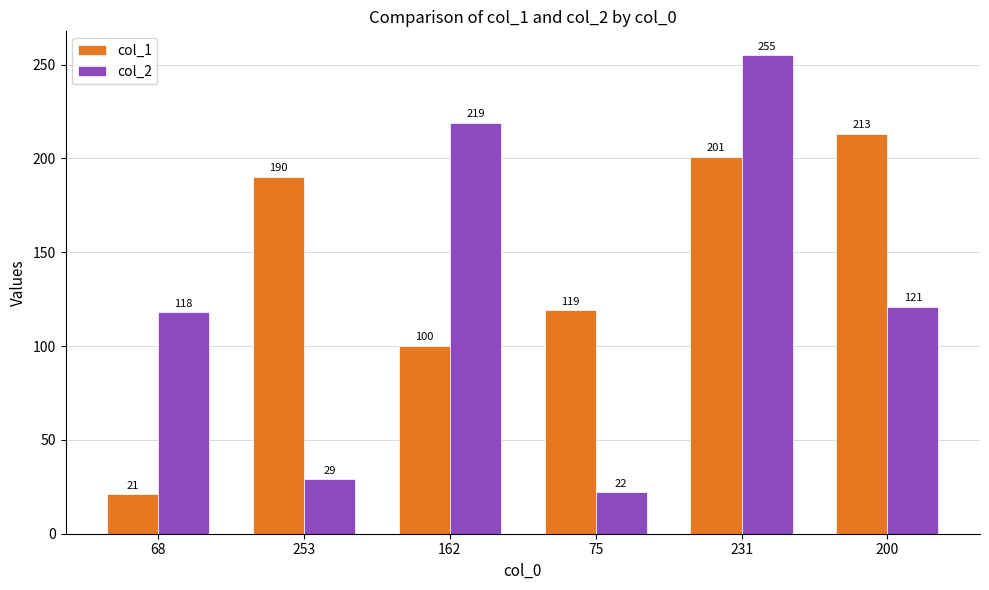

What position from the right is 68?

6